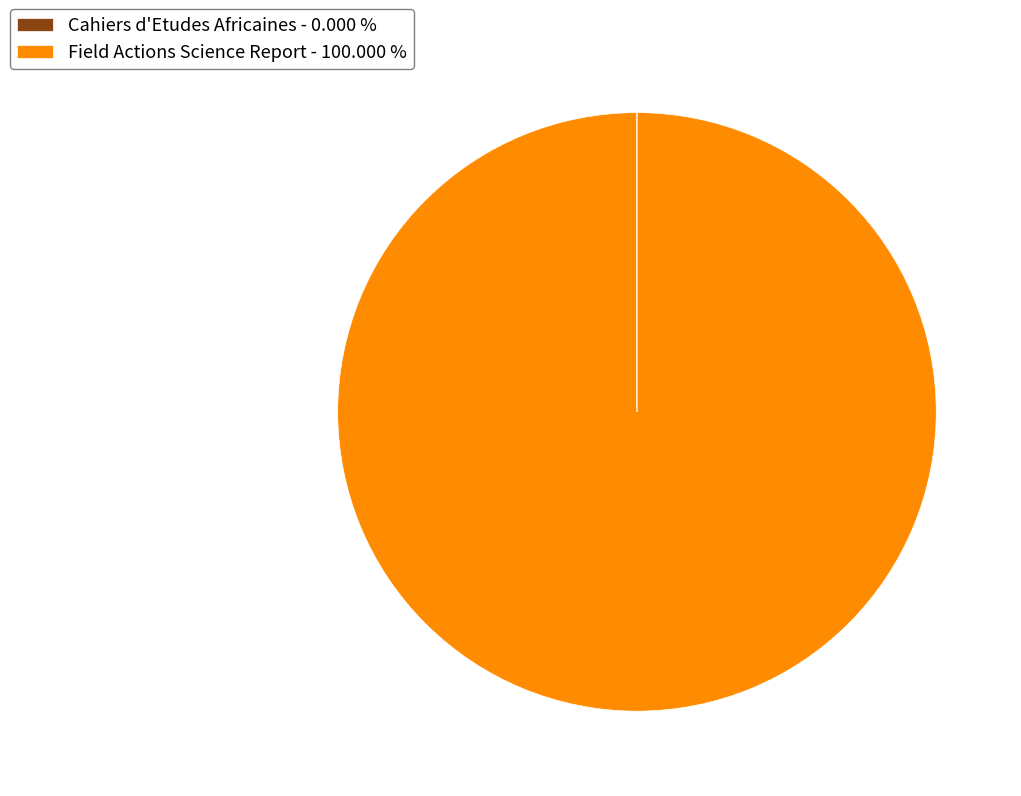

Is there any slice that represents more than half of the pie?

Yes